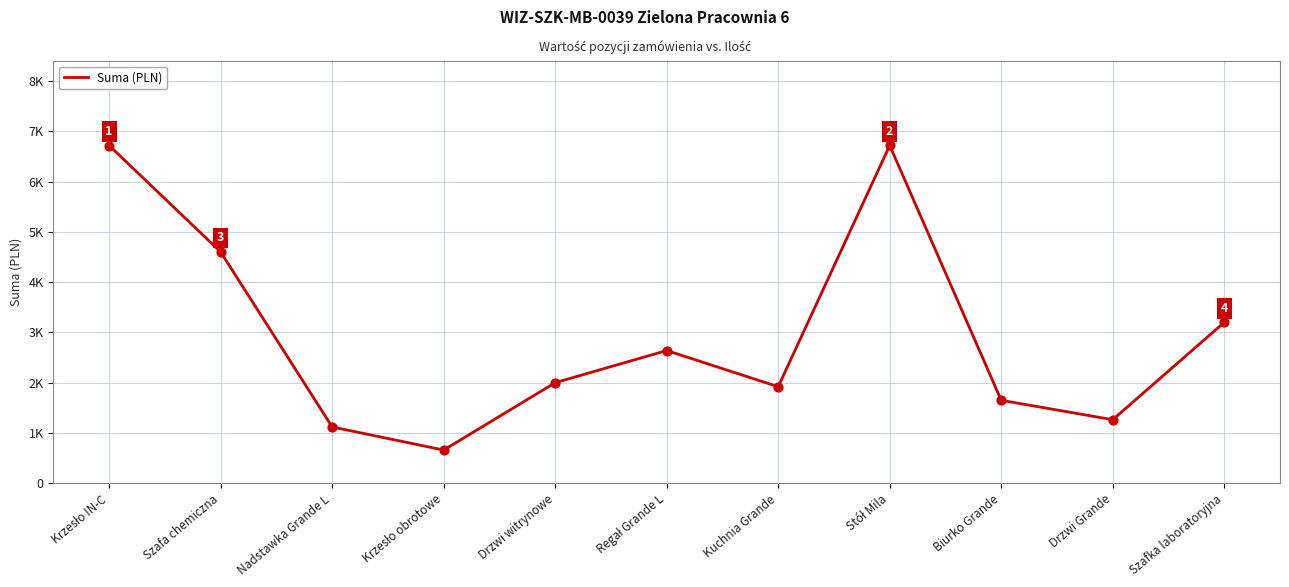

Does the chart have visible grid lines?

Yes